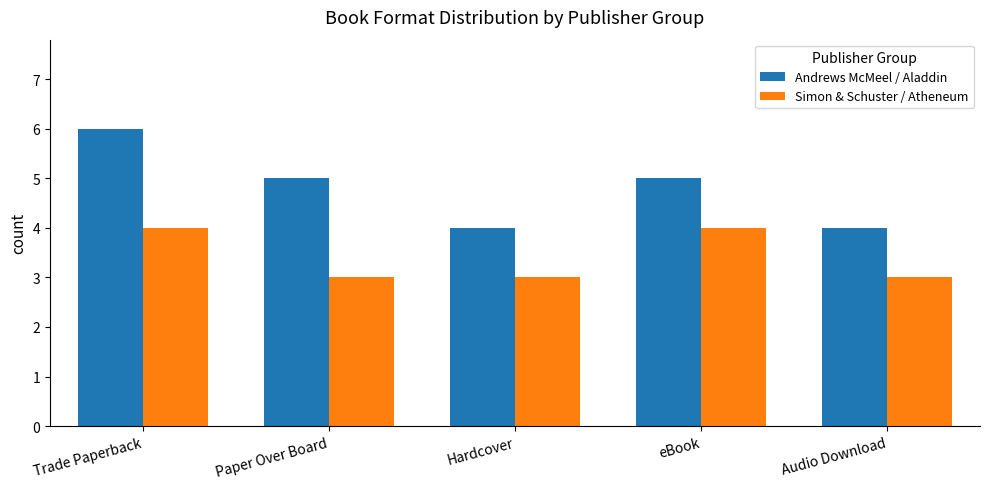

Count the number of data series in this chart.

2